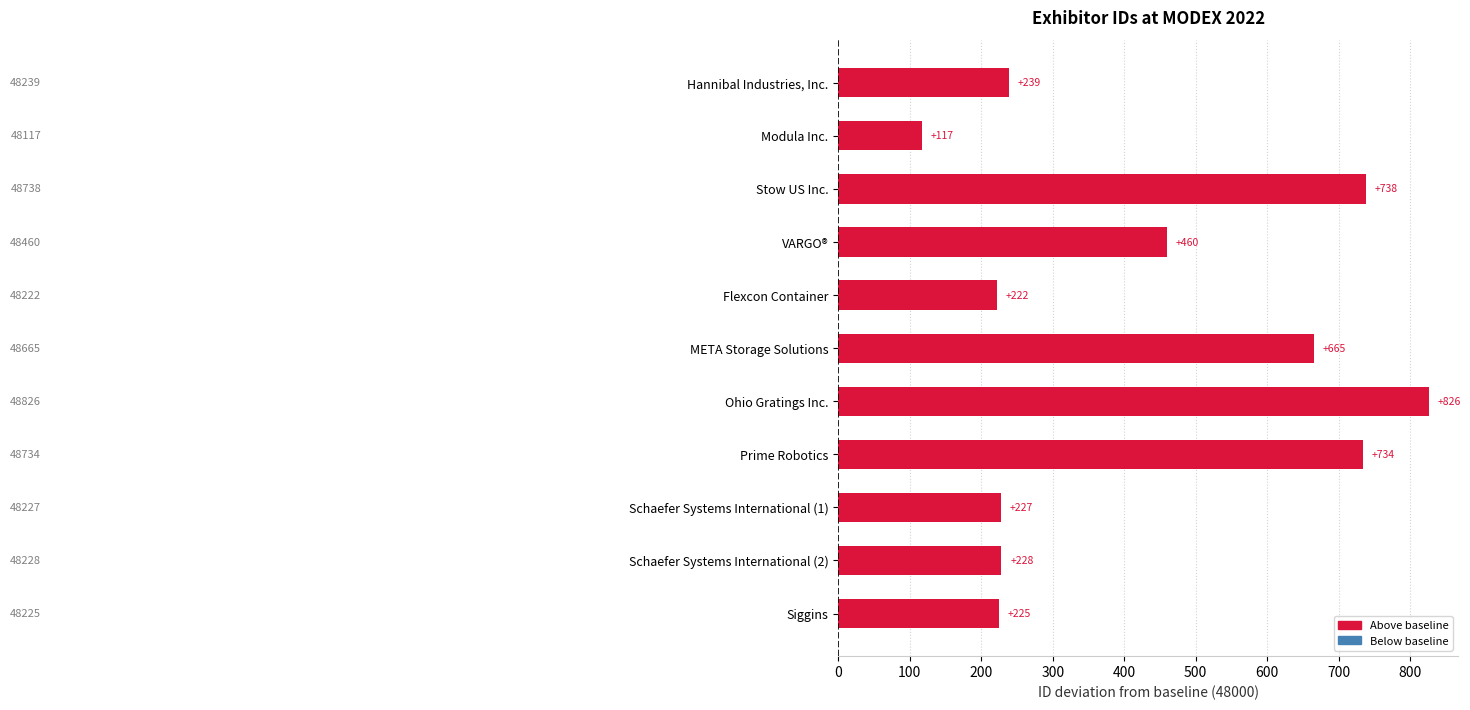

Rank the categories by value from highest to lowest.

Ohio Gratings Inc., Stow US Inc., Prime Robotics, META Storage Solutions, VARGO®, Hannibal Industries, Inc., Schaefer Systems International (2), Schaefer Systems International (1), Siggins, Flexcon Container, Modula Inc.